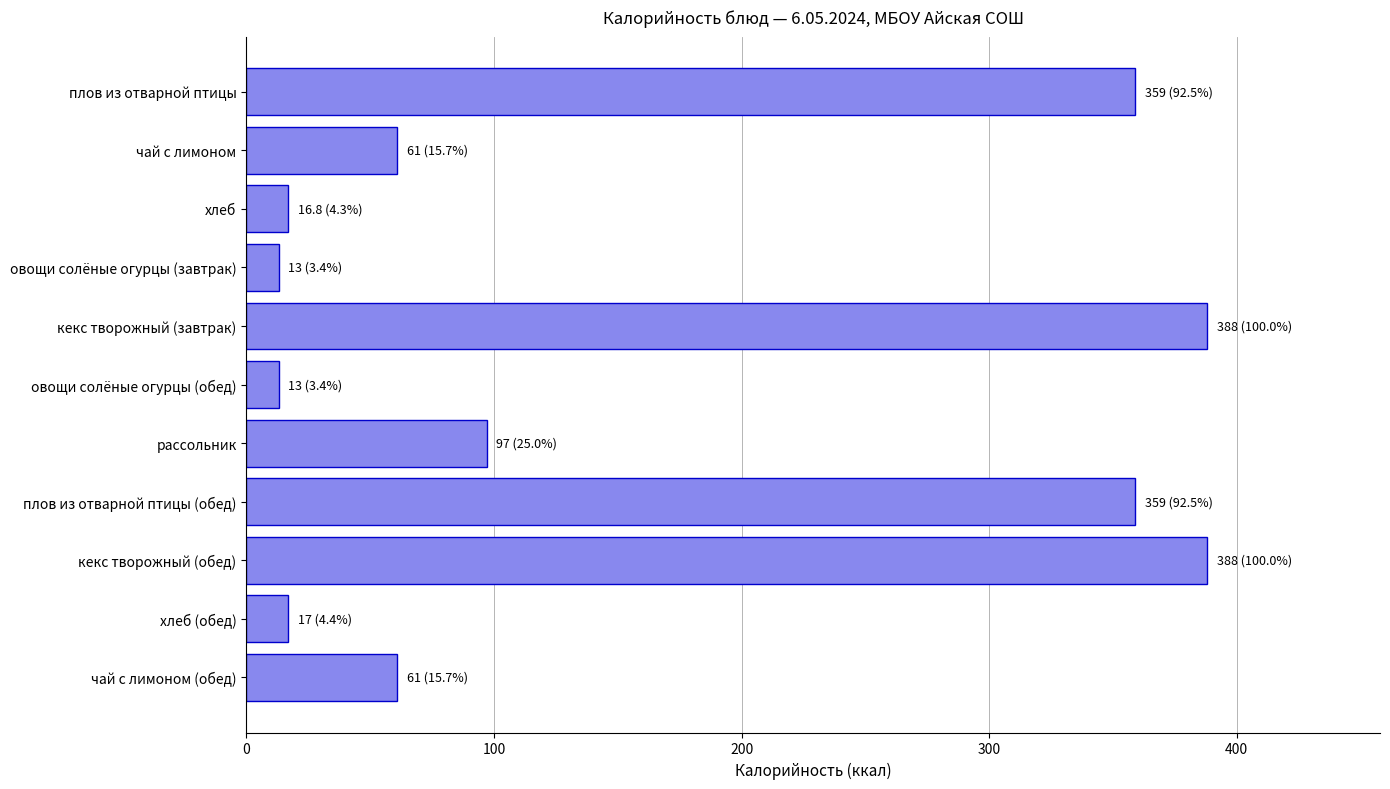

At which label is the value closest to 200?

рассольник